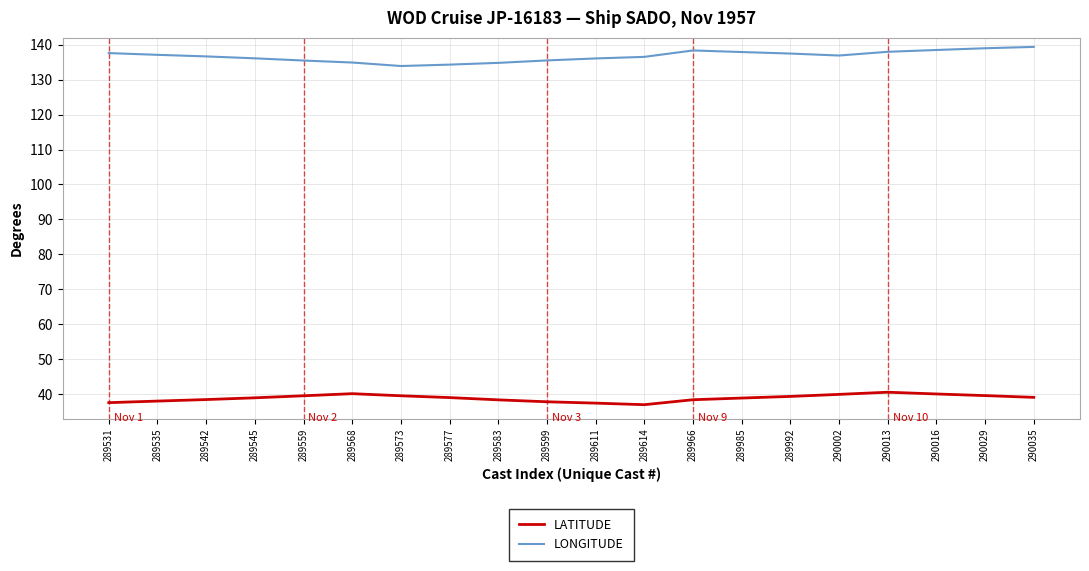

What is the difference between the LONGITUDE values at 290002 and 290013?

1.1